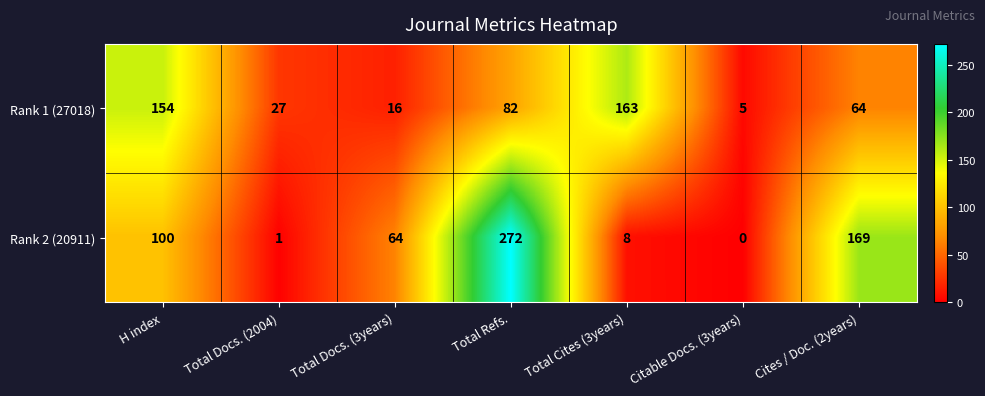

How many data points does each series have?

7